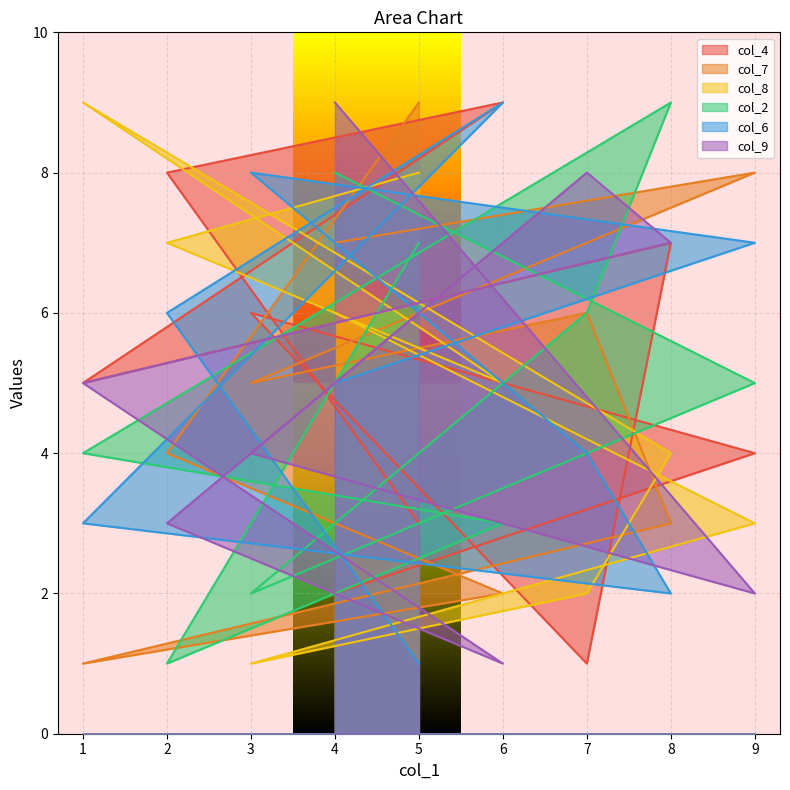

List the labels in order of col_8 value, smallest first.

3, 7, 9, 8, 6, 4, 2, 5, 1